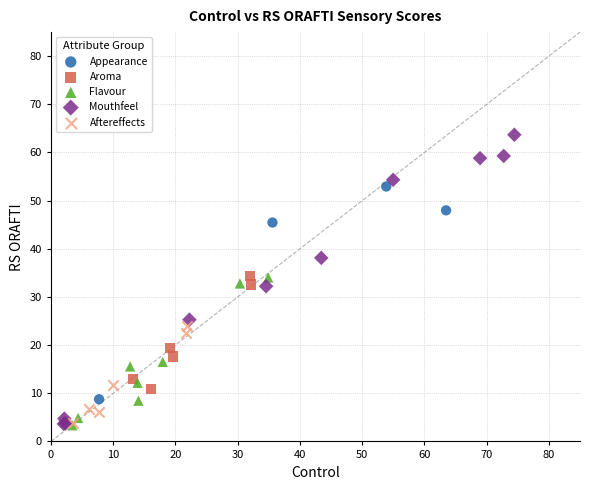

Which series has the largest Y range (max minus min)?

Mouthfeel